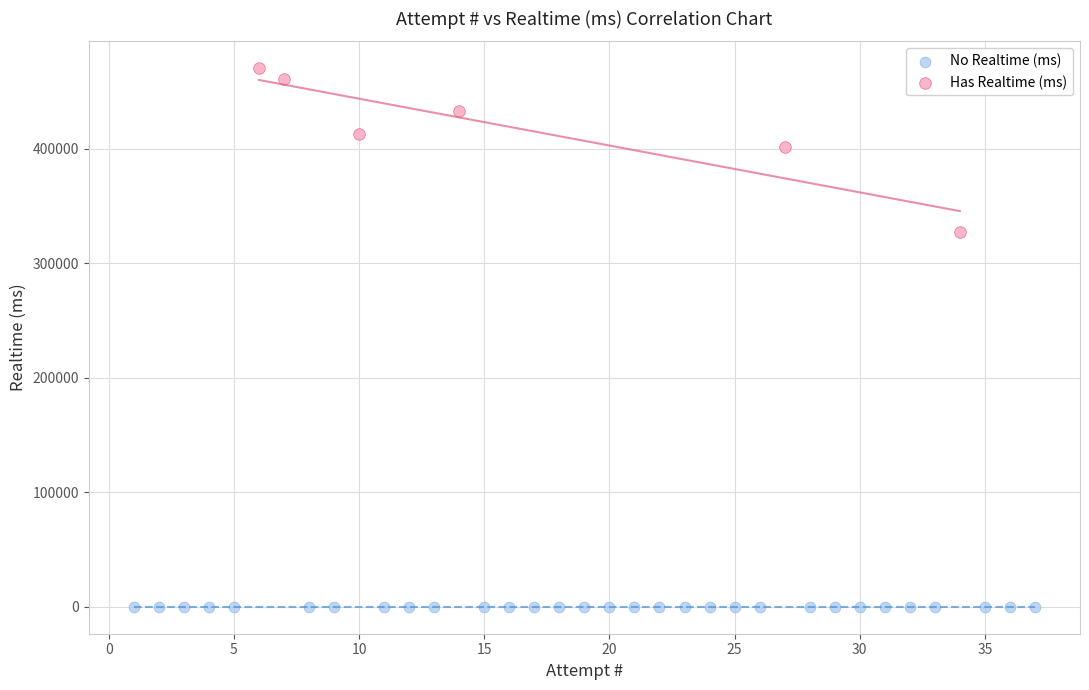

Which series reaches the minimum Y coordinate?

No Realtime (ms)